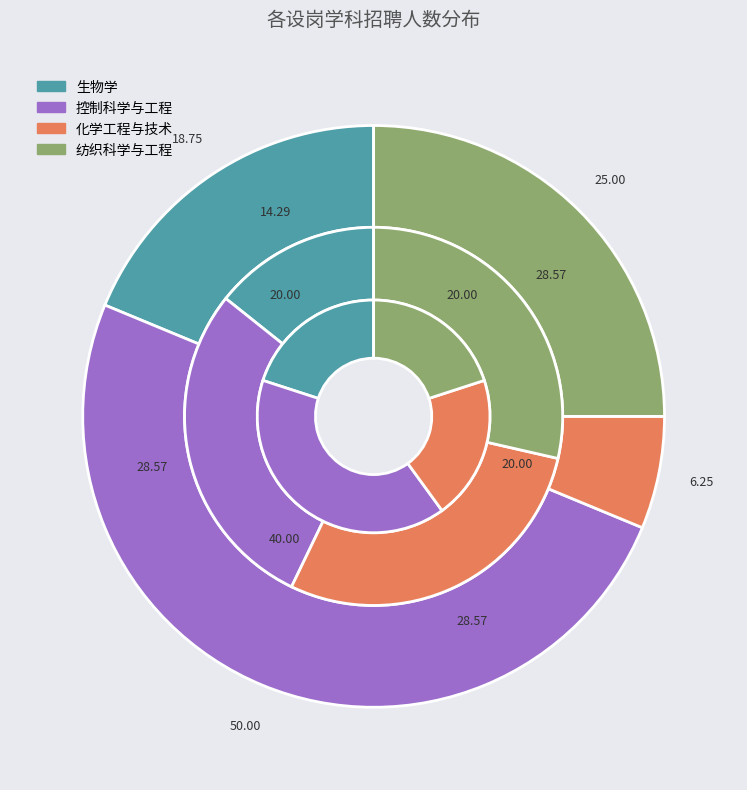

Is it true that 纺织科学与工程 is 20% of the pie?

True